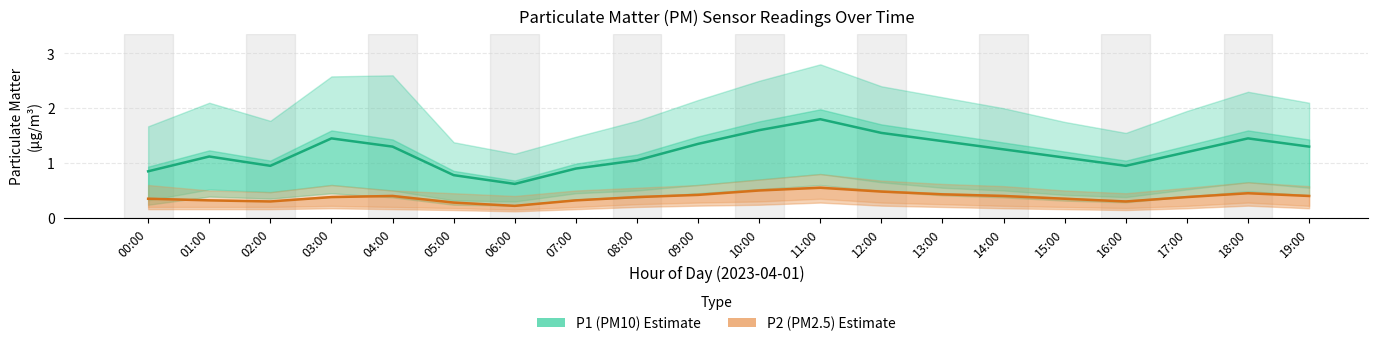

What is the total value across all series at 05:00?

1.1